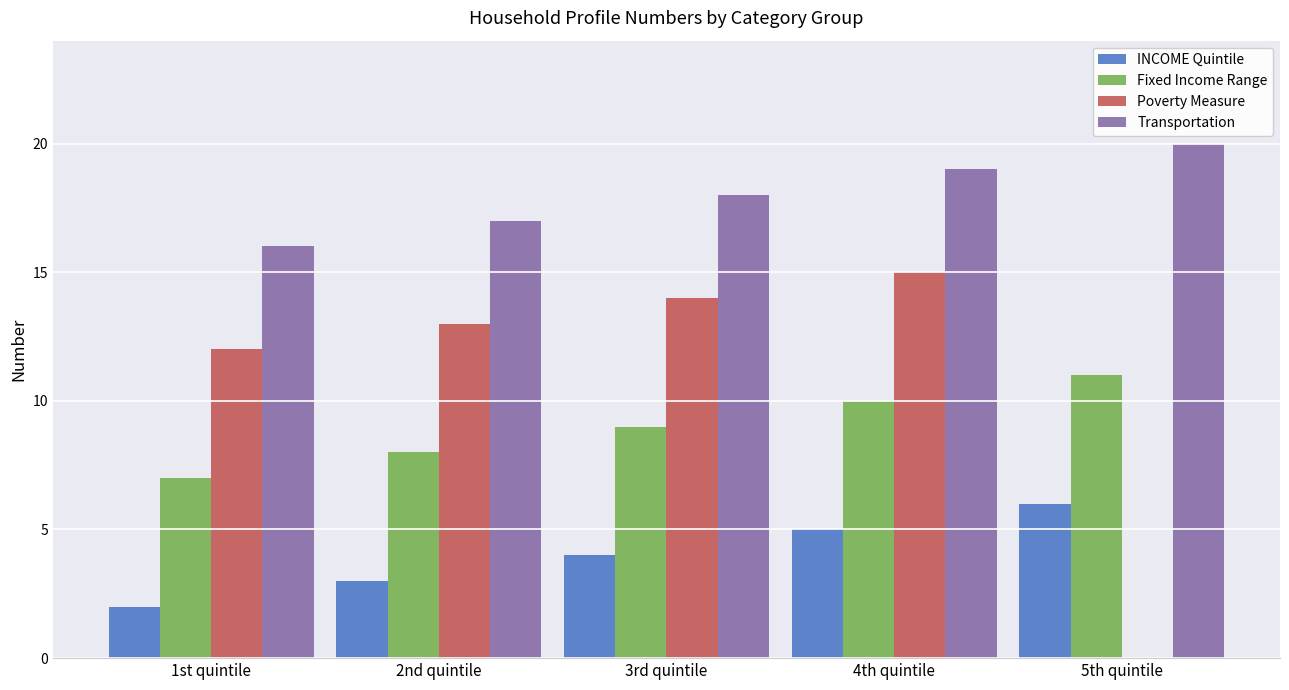

Which series changed the most between 1st quintile and 5th quintile?

Poverty Measure